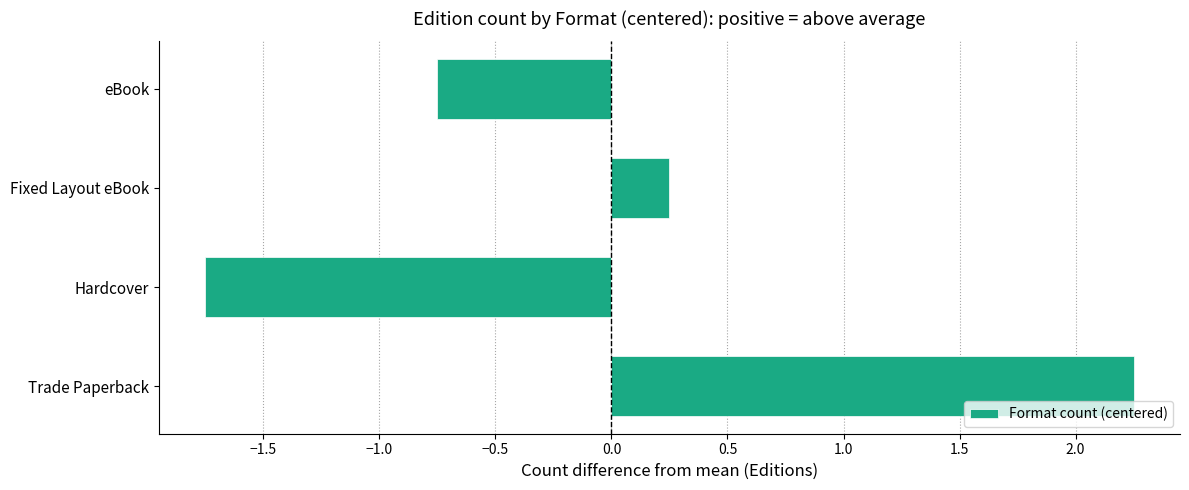

How many negative values are there?

2